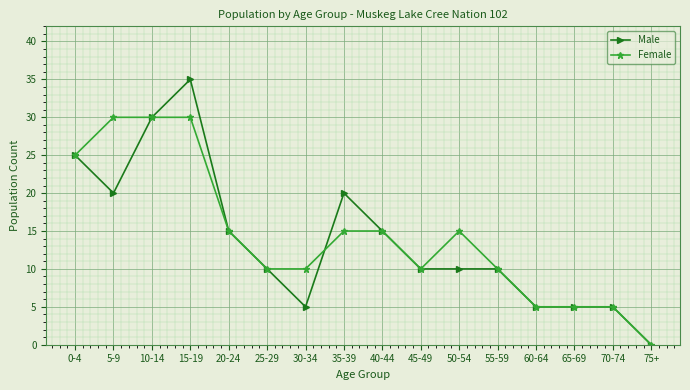

Reading left to right, what are all the values shown in this chart?

Male: 0-4=25	5-9=20	10-14=30	15-19=35	20-24=15	25-29=10	30-34=5	35-39=20	40-44=15	45-49=10	50-54=10	55-59=10	60-64=5	65-69=5	70-74=5	75+=0
Female: 0-4=25	5-9=30	10-14=30	15-19=30	20-24=15	25-29=10	30-34=10	35-39=15	40-44=15	45-49=10	50-54=15	55-59=10	60-64=5	65-69=5	70-74=5	75+=0